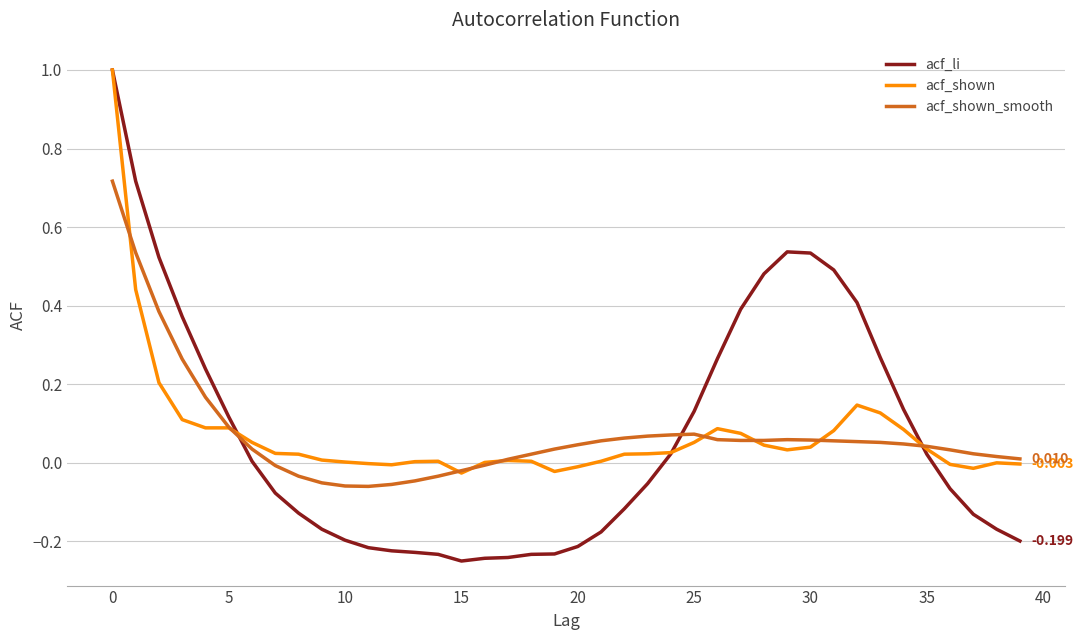

Which series has the largest range (max minus min)?

acf_li